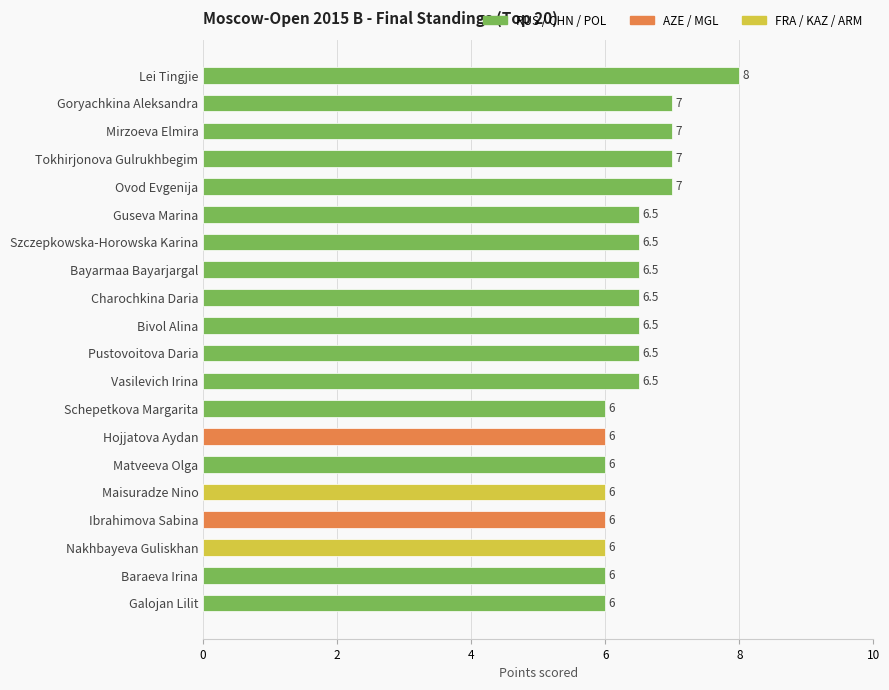

What is the average value?

6.5